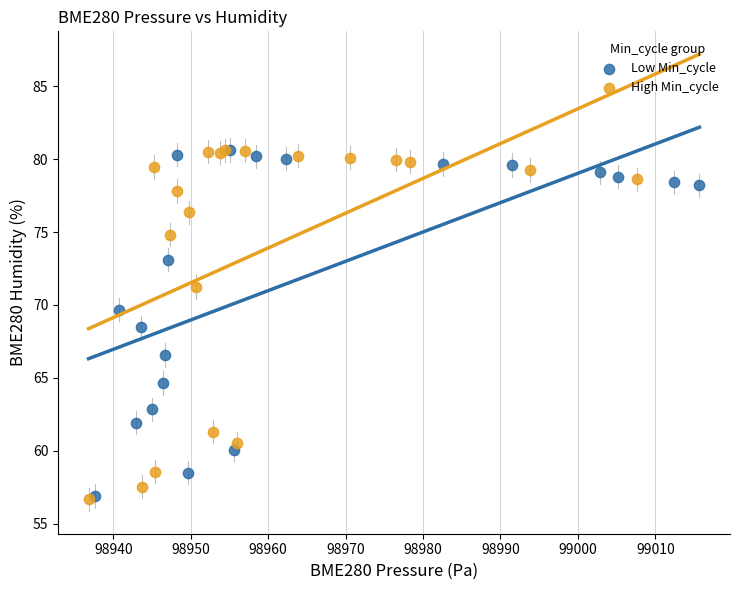

Which series has the widest spread of Y values?

High Min_cycle